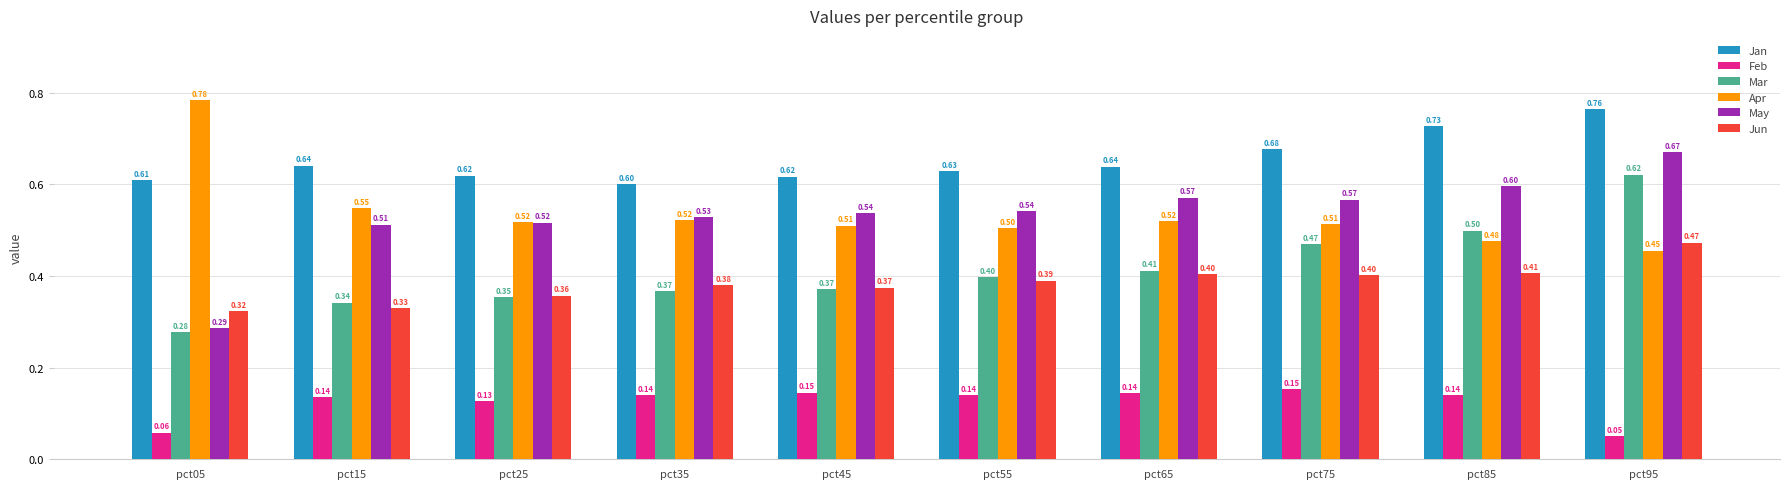

Rank the series by their maximum value, from highest to lowest.

Apr, Jan, May, Mar, Jun, Feb